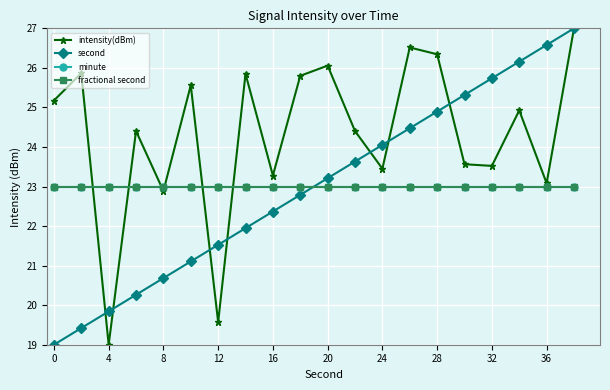

Is this an area chart (filled region under the line)?

No